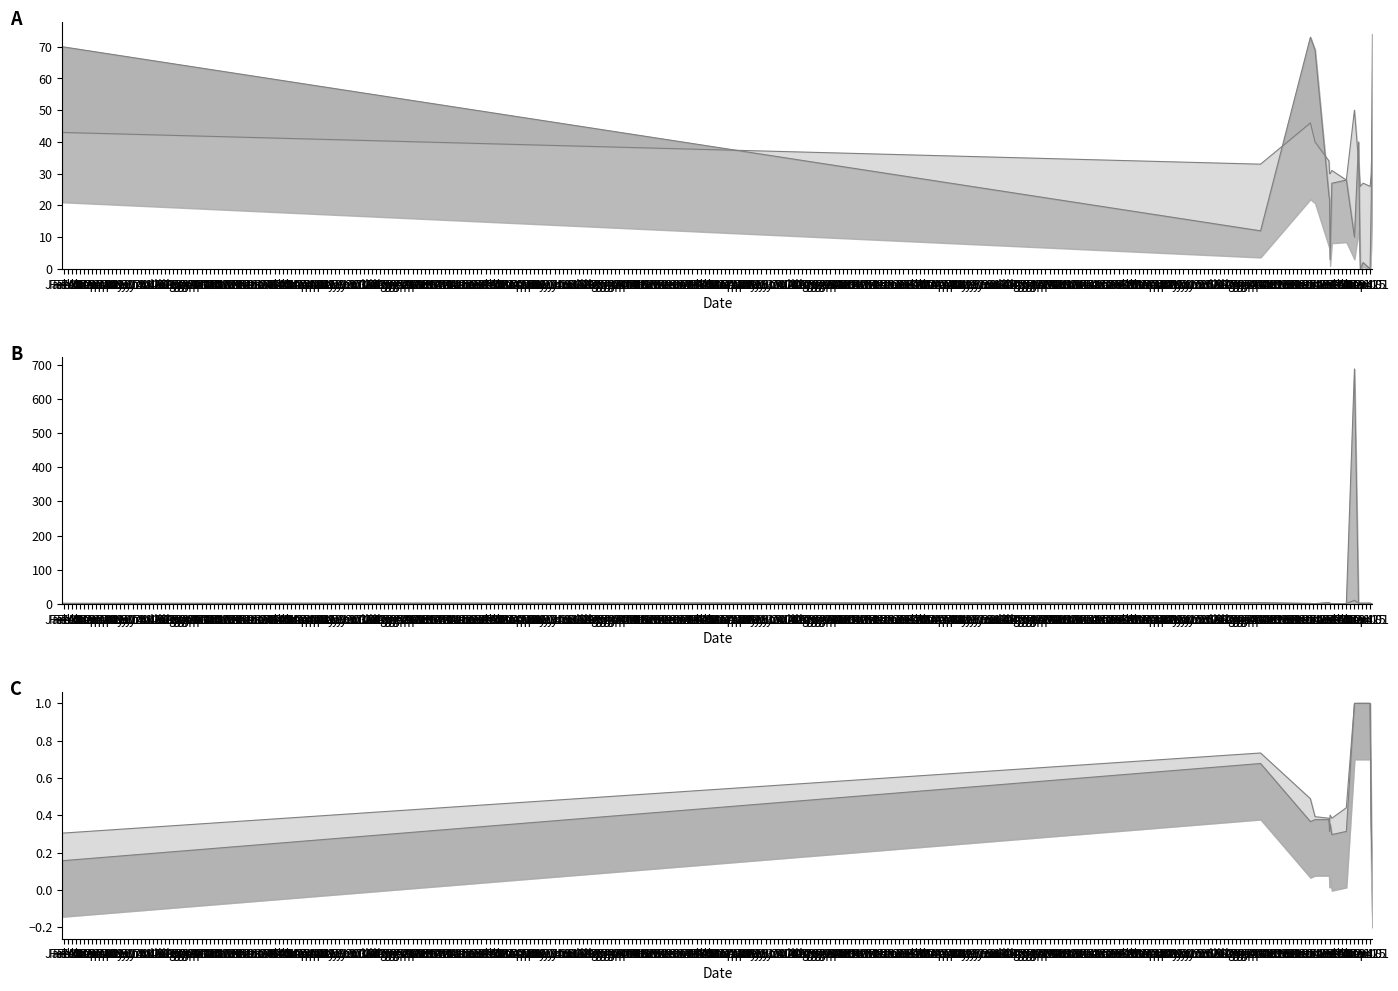

Is it true that PA equals 28 at 2024-02-20?

True